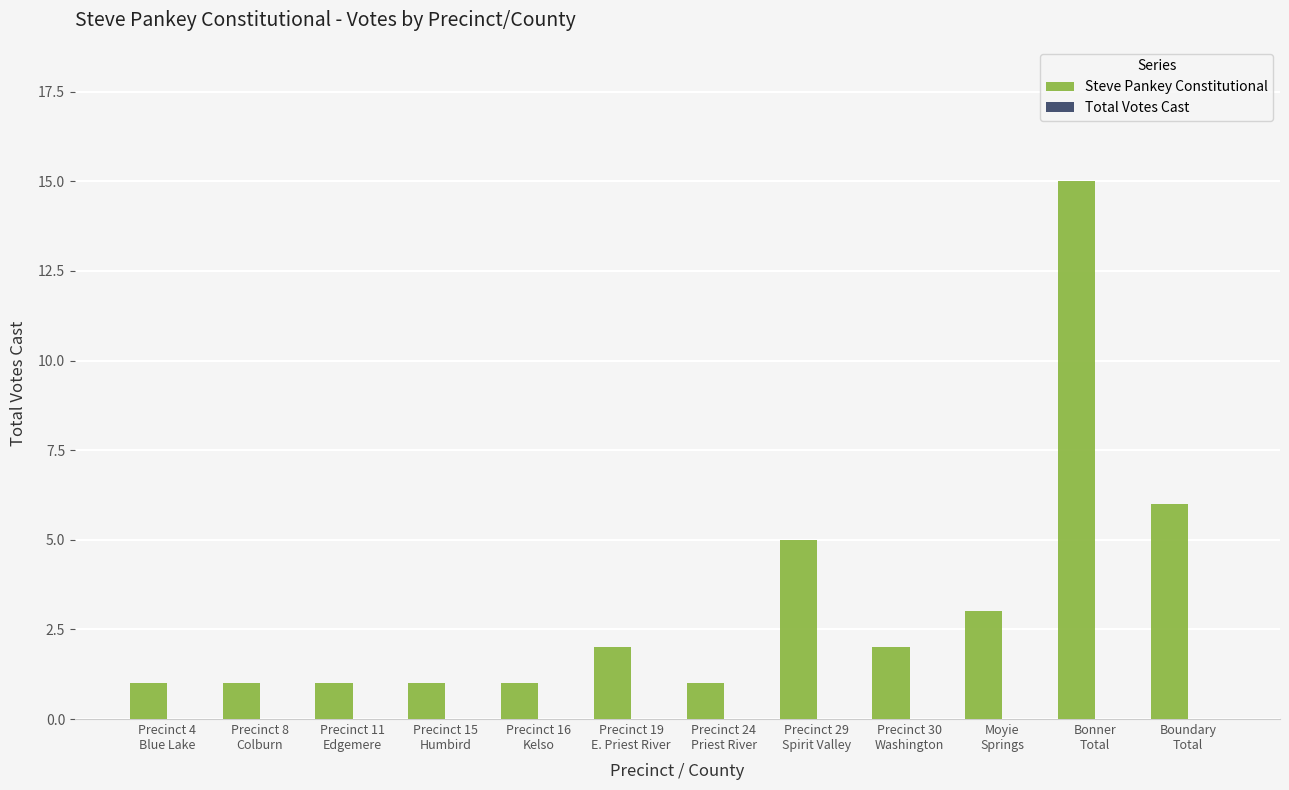

What is the maximum value shown in the chart?

15